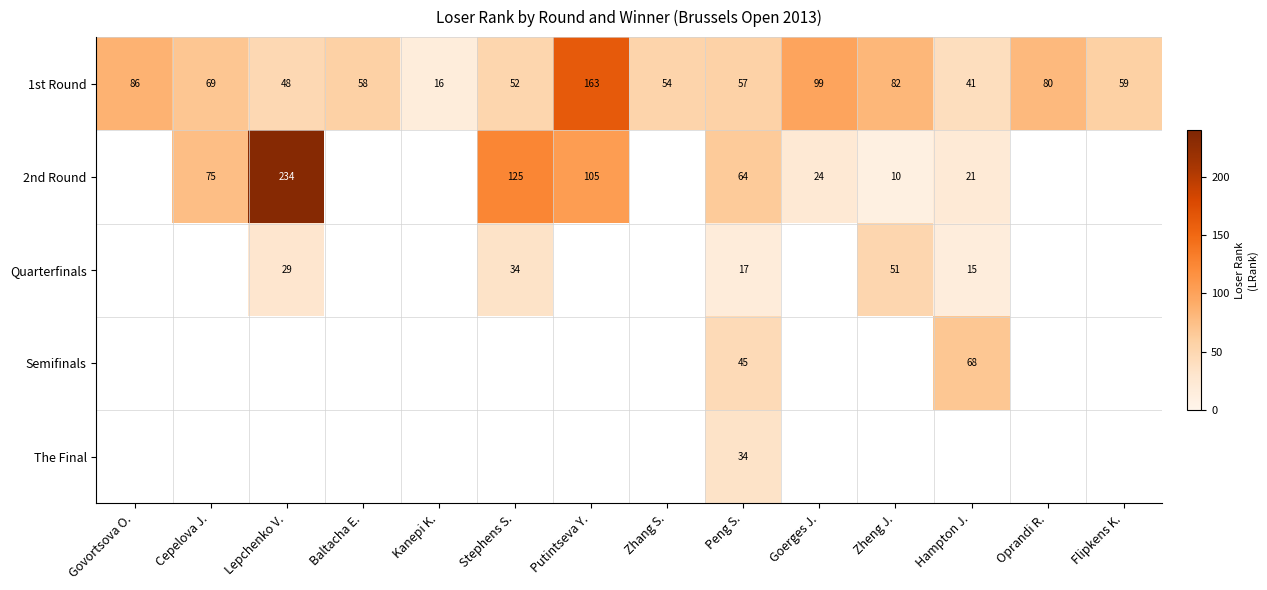

Is it true that 1st Round equals 69 at Cepelova J.?

True